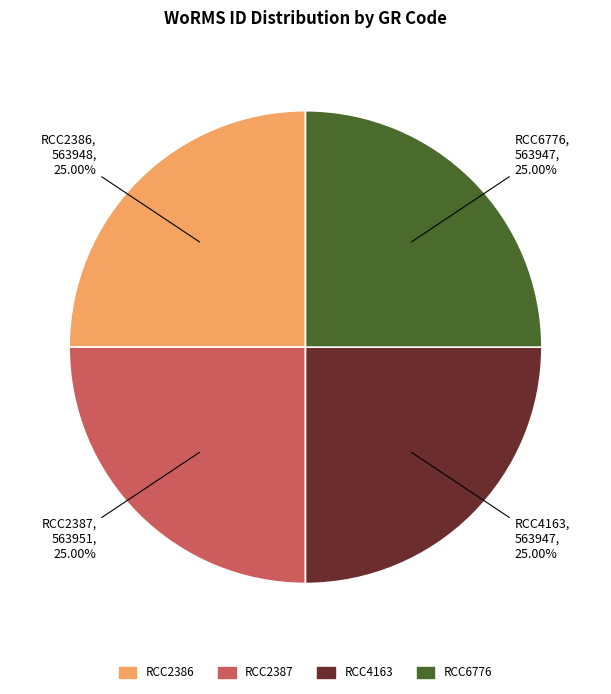

Combined, what portion of the pie is RCC2386 and RCC6776?

50.0%